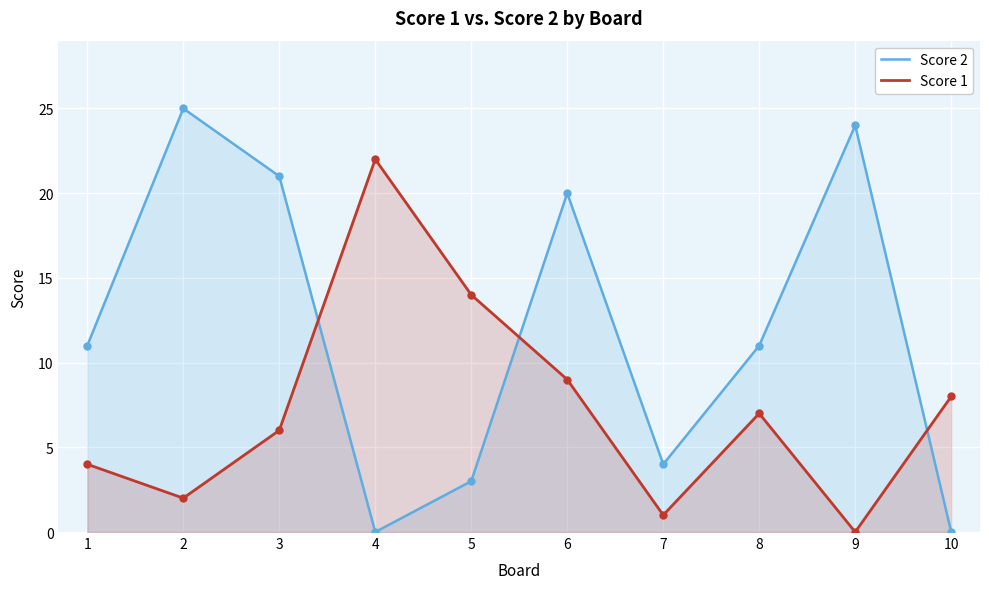

Does the chart display data point markers on the line(s)?

Yes